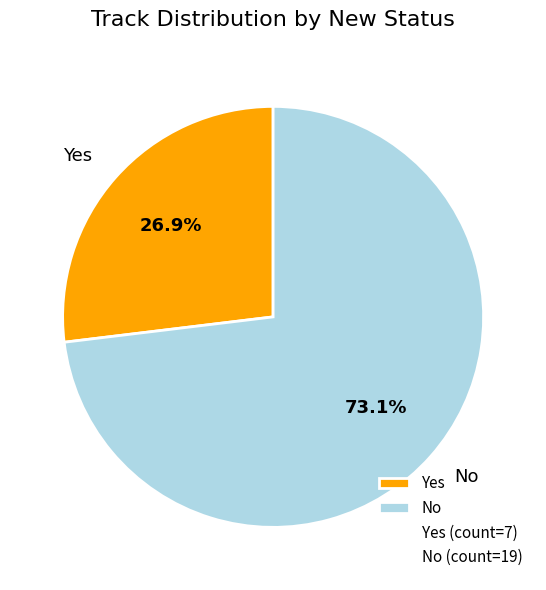

Count the number of slices in the pie.

2